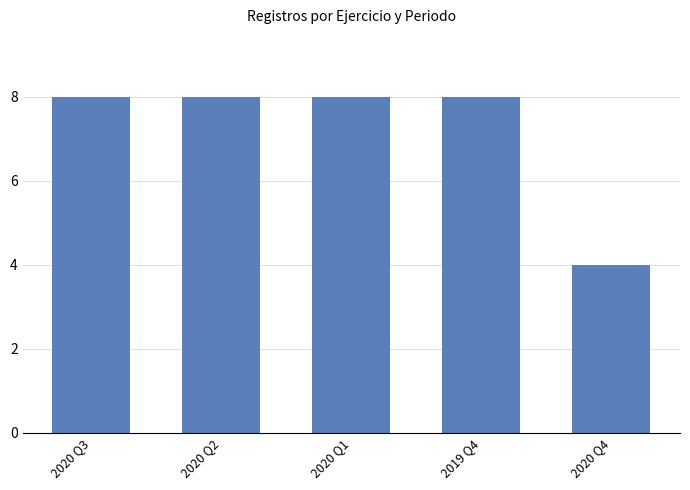

What position from the right is 2020 Q4?

1